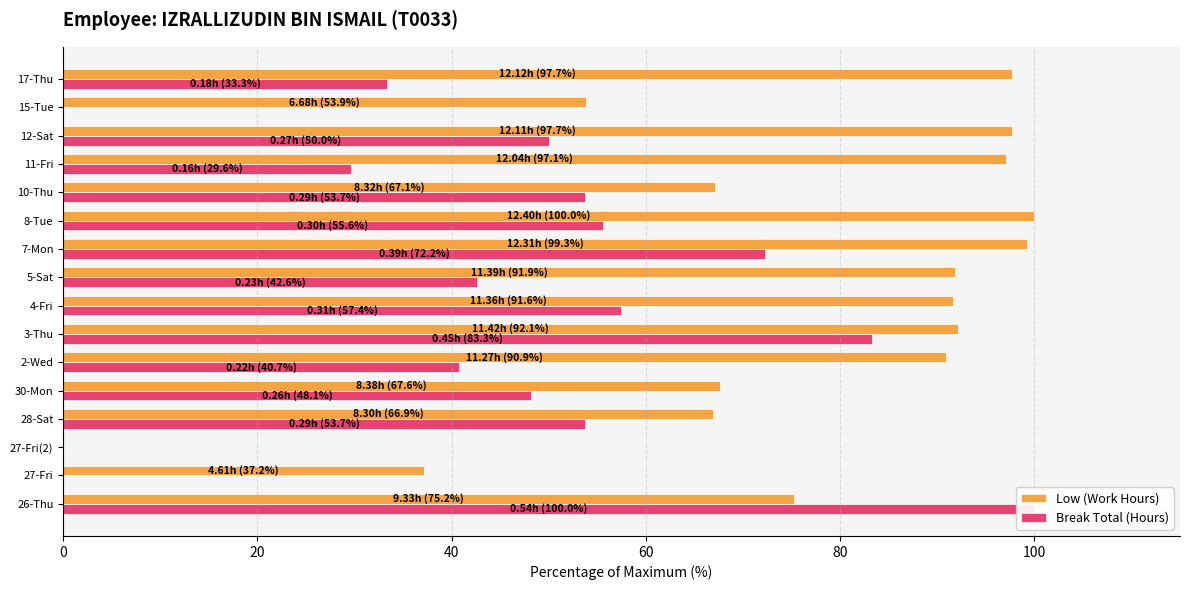

At 27-Fri(2), list the series in order from smallest to largest.

Low (Work Hours), Break Total (Hours)